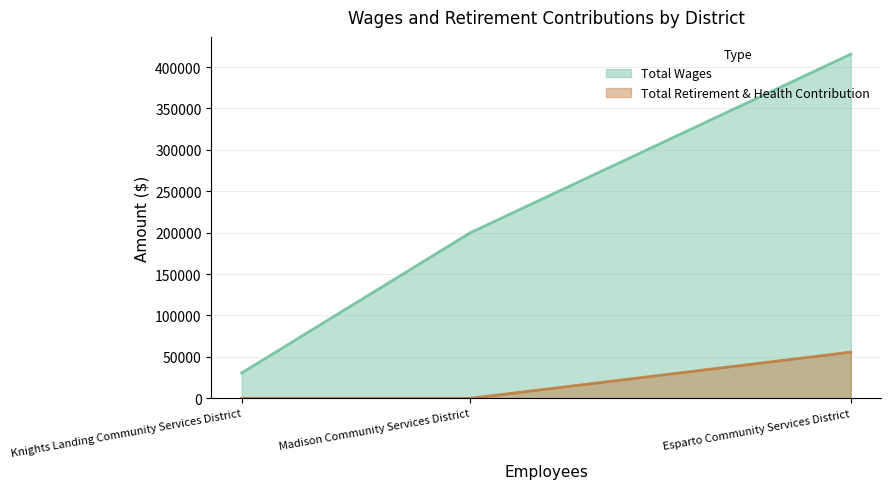

Is it true that Total Retirement & Health Contribution equals 0 at Knights Landing Community Services District?

True